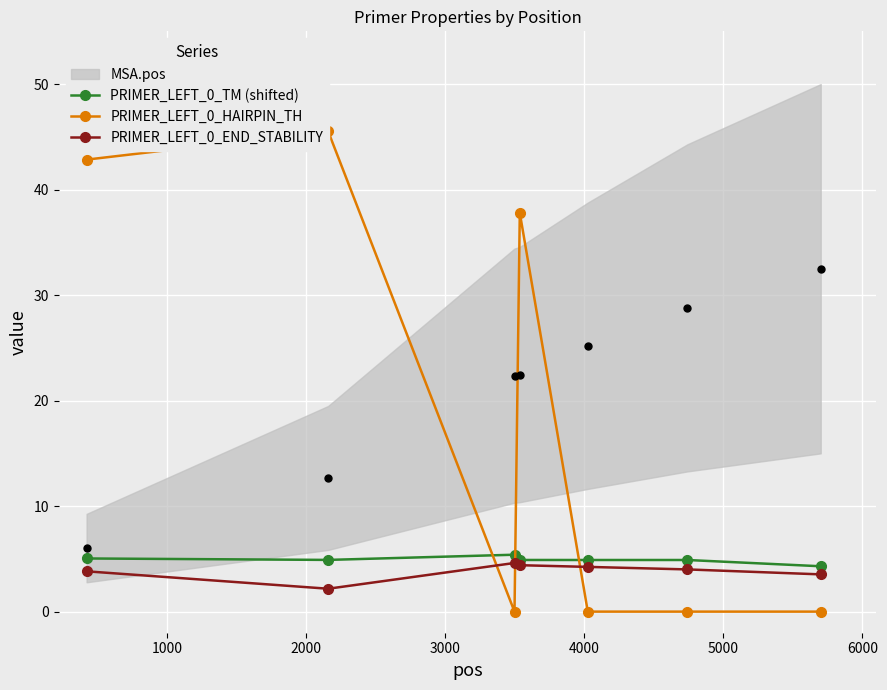

What is the value of the PRIMER_LEFT_0_TM (shifted) point at the 6th from the left?

4.9